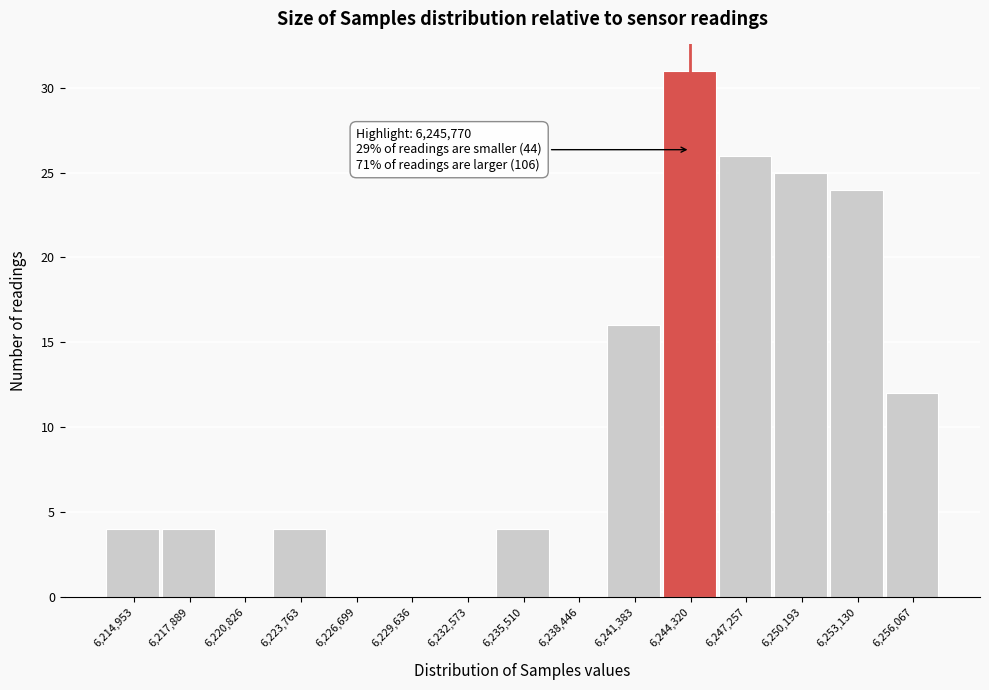

Reading right to left, what are all the values shown in this chart?

6,256,067=12	6,253,130=24	6,250,193=25	6,247,257=26	6,244,320=31	6,241,383=16	6,238,446=0	6,235,510=4	6,232,573=0	6,229,636=0	6,226,699=0	6,223,763=4	6,220,826=0	6,217,889=4	6,214,953=4